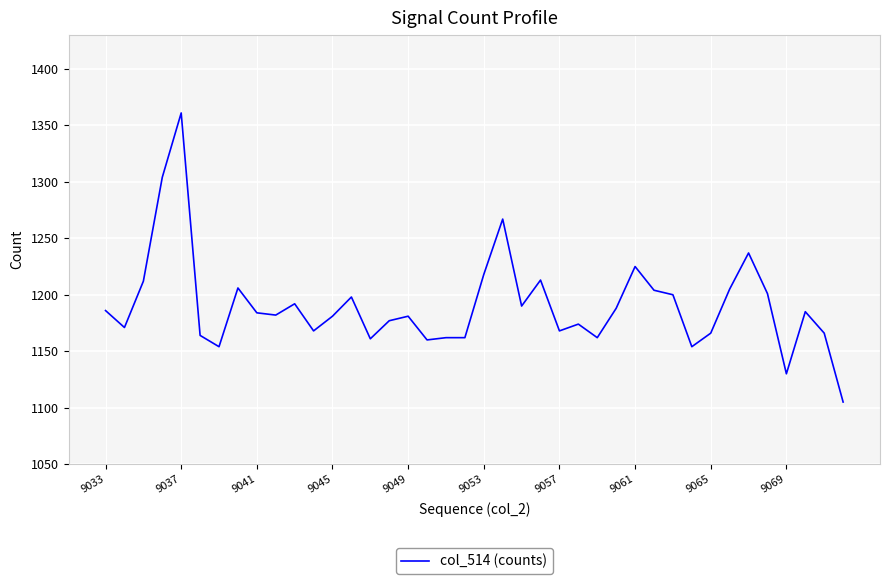

What is the maximum value shown in the chart?

1361